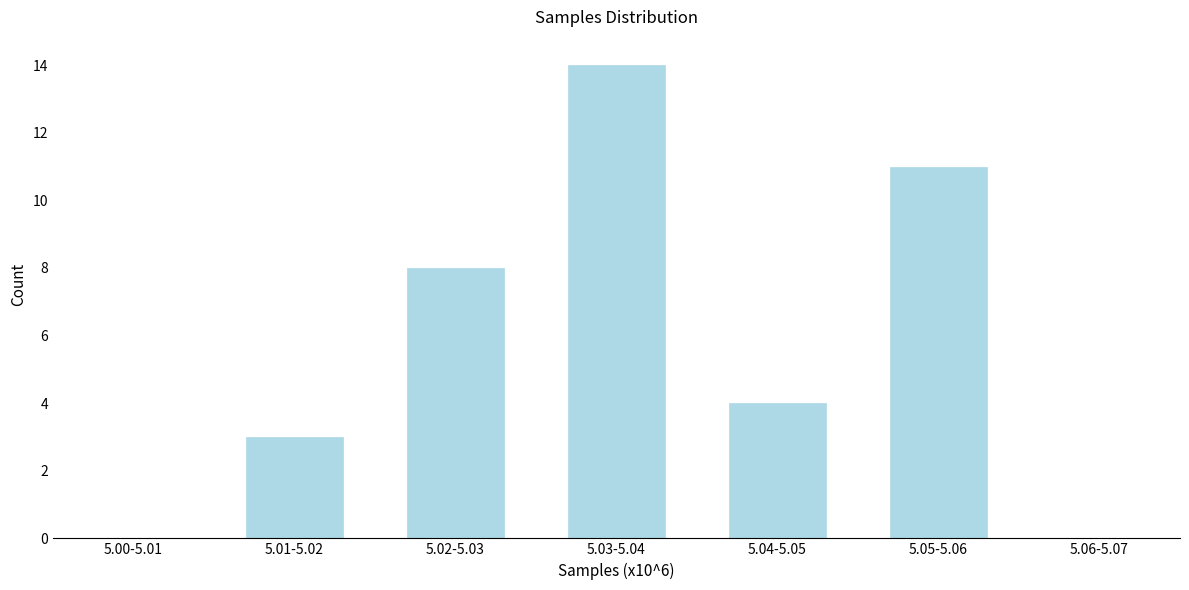

Reading left to right, extract all data points from this chart.

5.00-5.01=0	5.01-5.02=3	5.02-5.03=8	5.03-5.04=14	5.04-5.05=4	5.05-5.06=11	5.06-5.07=0